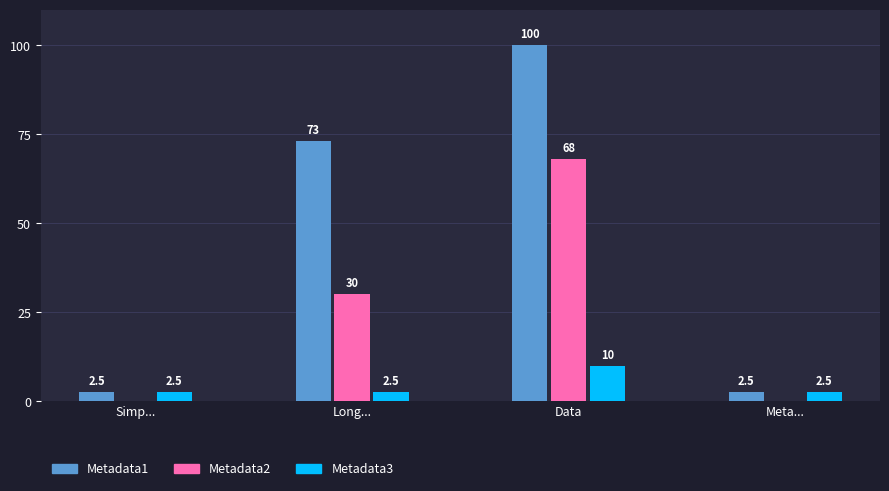

The value of Metadata2 at Simp... is 0.0. True or false?

True